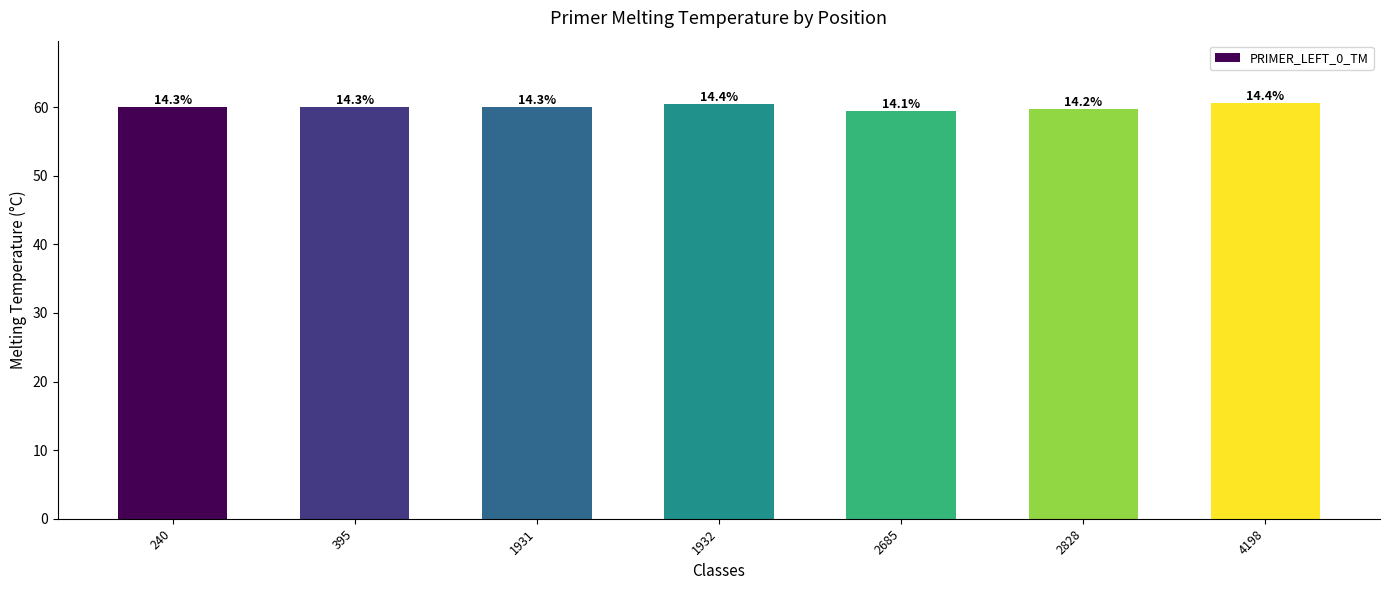

Reading right to left, transcribe all the data shown in this chart.

4198=60.6	2828=59.7	2685=59.4	1932=60.5	1931=60.0	395=60.0	240=60.0